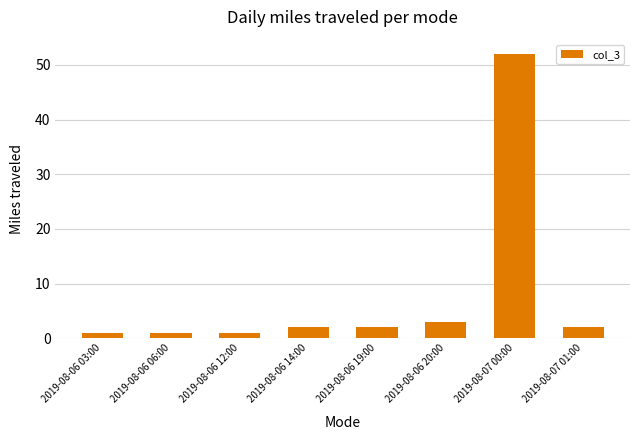

Reading left to right, what are all the values shown in this chart?

2019-08-06 03:00=1	2019-08-06 06:00=1	2019-08-06 12:00=1	2019-08-06 14:00=2	2019-08-06 19:00=2	2019-08-06 20:00=3	2019-08-07 00:00=52	2019-08-07 01:00=2